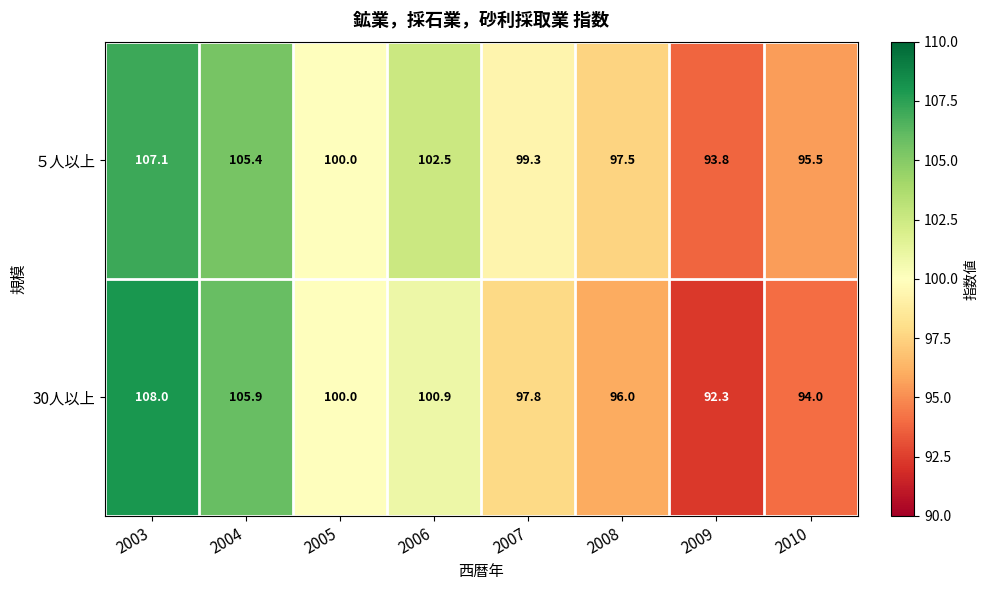

Reading left to right, list all the values displayed in this chart.

５人以上: 2003=107.1	2004=105.4	2005=100.0	2006=102.5	2007=99.3	2008=97.5	2009=93.8	2010=95.5
30人以上: 2003=108.0	2004=105.9	2005=100.0	2006=100.9	2007=97.8	2008=96.0	2009=92.3	2010=94.0